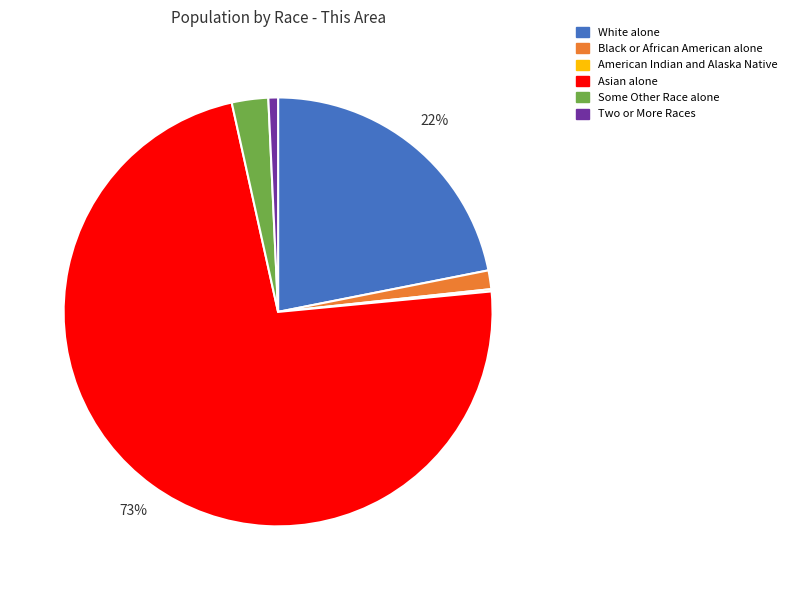

Is the sum of White alone and Two or More Races greater than half?

No